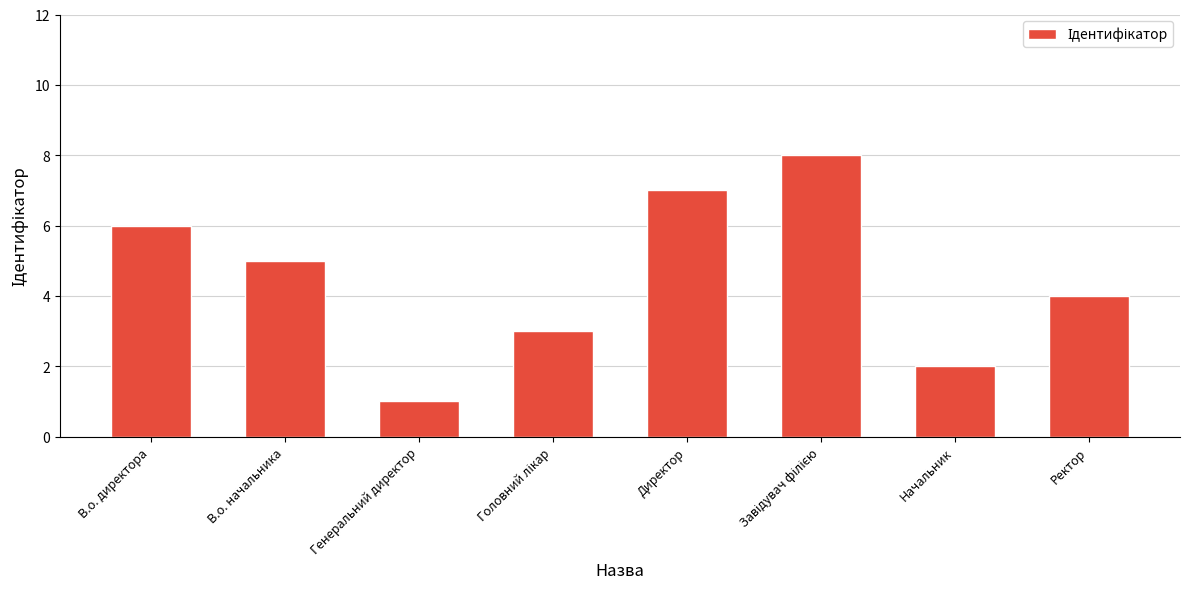

What is the value of the 5th bar from the left?

7